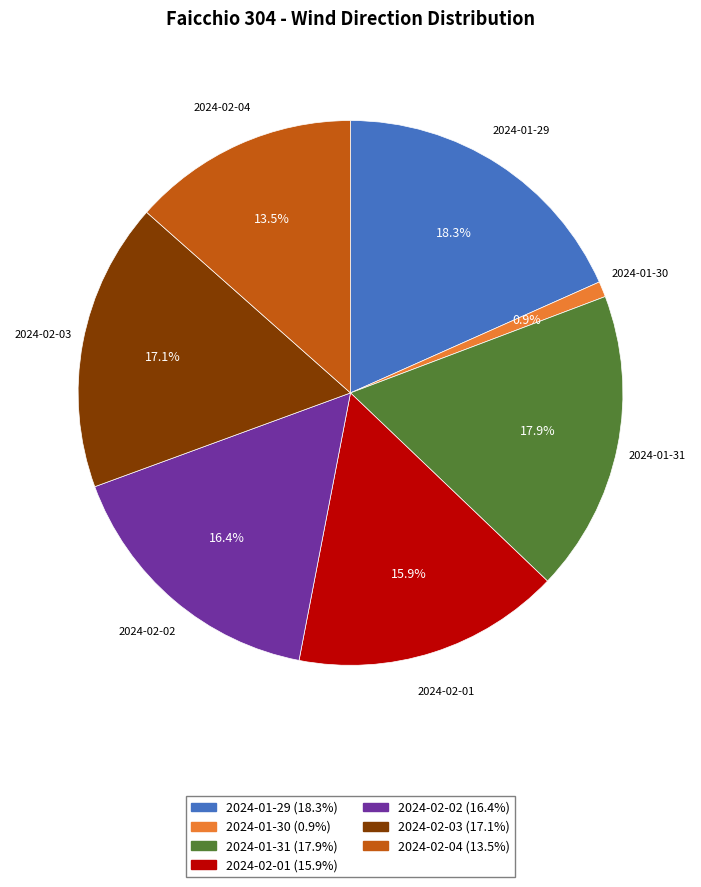

Which slice is the smallest?

2024-01-30